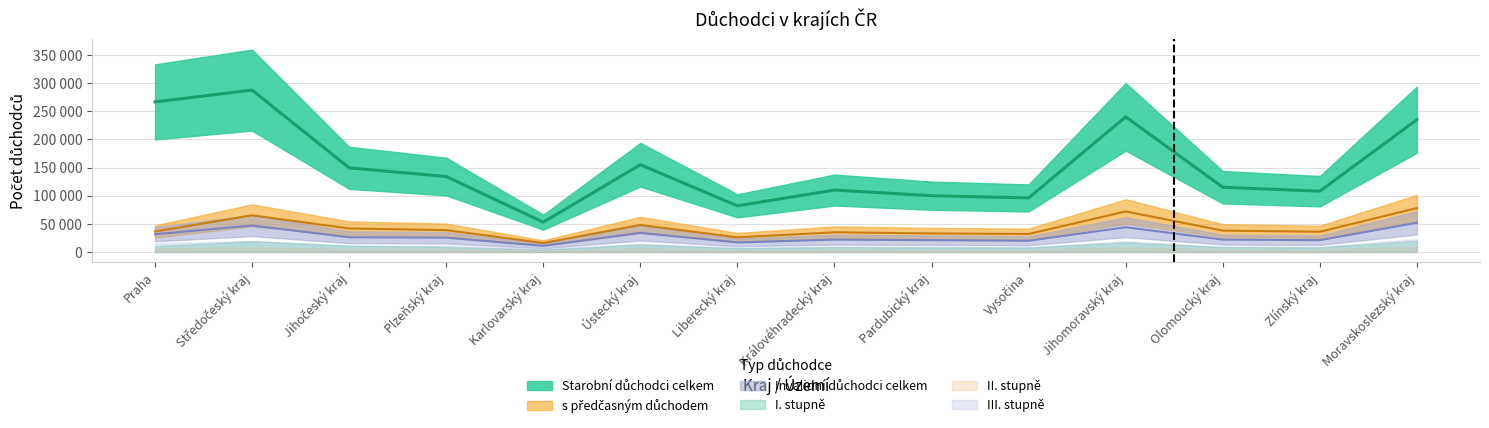

Reading left to right, extract all data points from this chart.

Starobní důchodci celkem: Praha=266538	Středočeský kraj=287508	Jihočeský kraj=149474	Plzeňský kraj=134014	Karlovarský kraj=53000	Ústecký kraj=155000	Liberecký kraj=82000	Královéhradecký kraj=110000	Pardubický kraj=100000	Vysočina=96000	Jihomoravský kraj=240000	Olomoucký kraj=115000	Zlínský kraj=108000	Moravskoslezský kraj=235000
s předčasným důchodem: Praha=36395	Středočeský kraj=65106	Jihočeský kraj=41831	Plzeňský kraj=38800	Karlovarský kraj=16000	Ústecký kraj=48000	Liberecký kraj=26000	Královéhradecký kraj=35000	Pardubický kraj=33000	Vysočina=32000	Jihomoravský kraj=72000	Olomoucký kraj=38000	Zlínský kraj=36000	Moravskoslezský kraj=78000
Invalidní důchodci celkem: Praha=31529	Středočeský kraj=47006	Jihočeský kraj=26098	Plzeňský kraj=25438	Karlovarský kraj=11000	Ústecký kraj=34000	Liberecký kraj=17000	Královéhradecký kraj=22000	Pardubický kraj=21000	Vysočina=20000	Jihomoravský kraj=44000	Olomoucký kraj=22000	Zlínský kraj=21000	Moravskoslezský kraj=52000